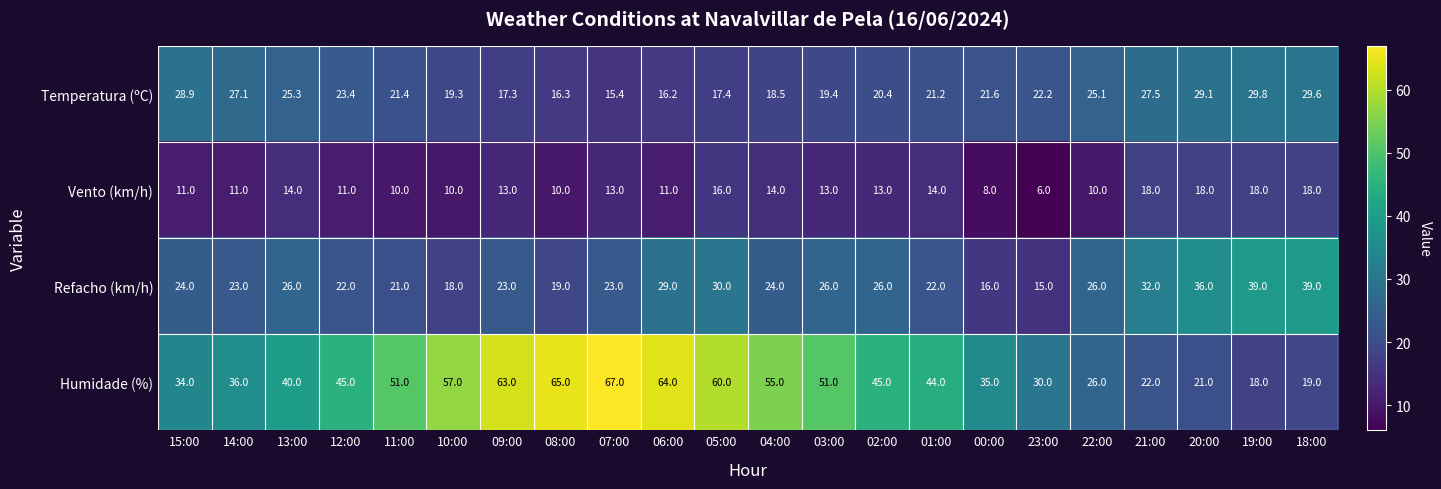

Is it true that Humidade (%) equals 30.9 at 03:00?

False